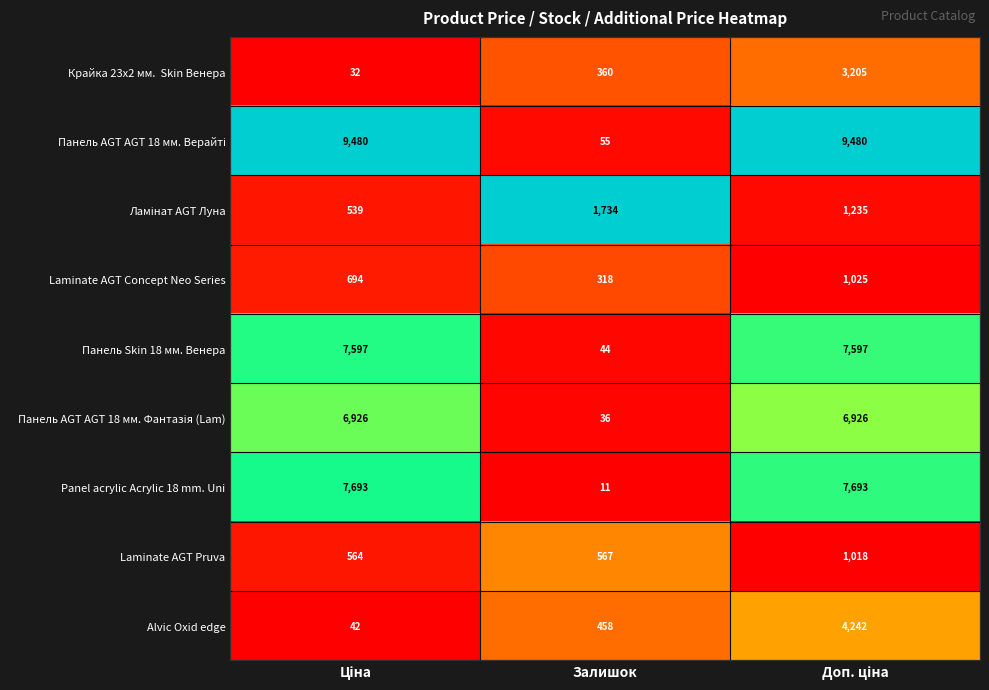

How many distinct data groups are displayed?

9